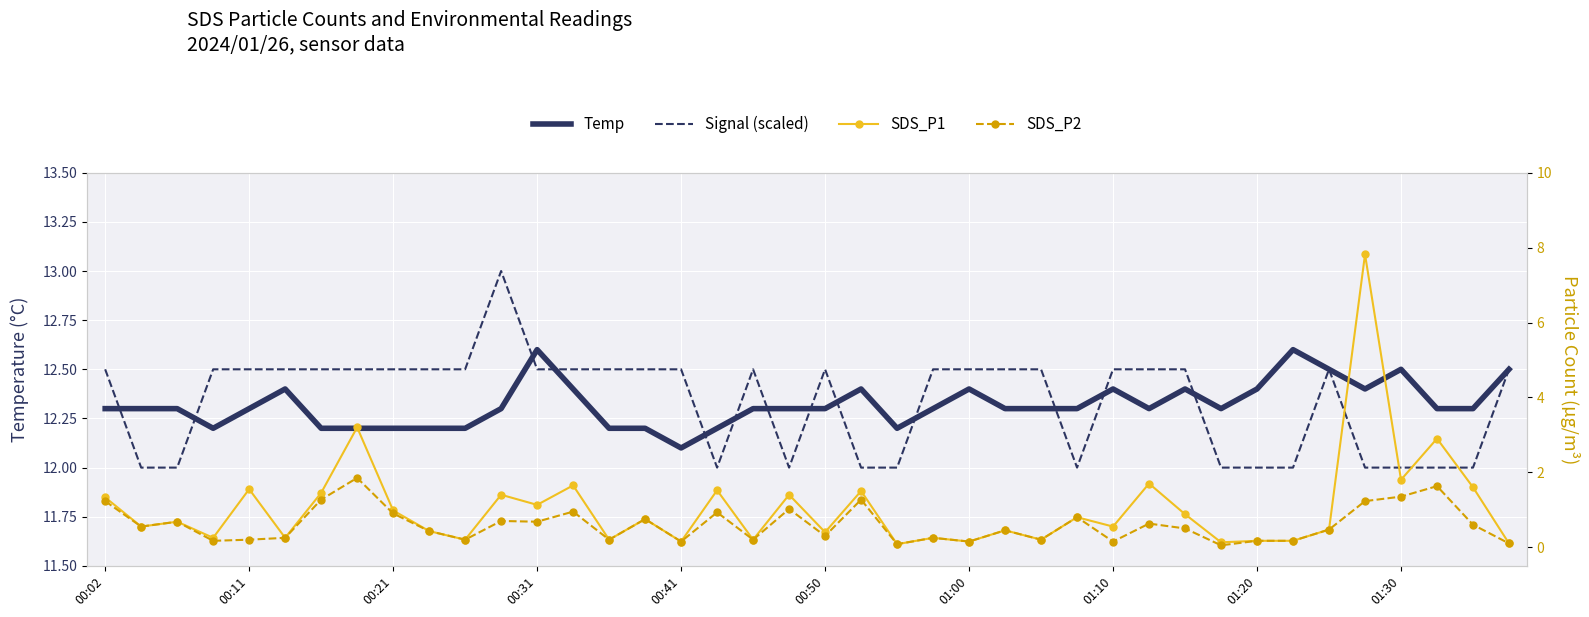

Which has a higher value, 18 or 16?

18